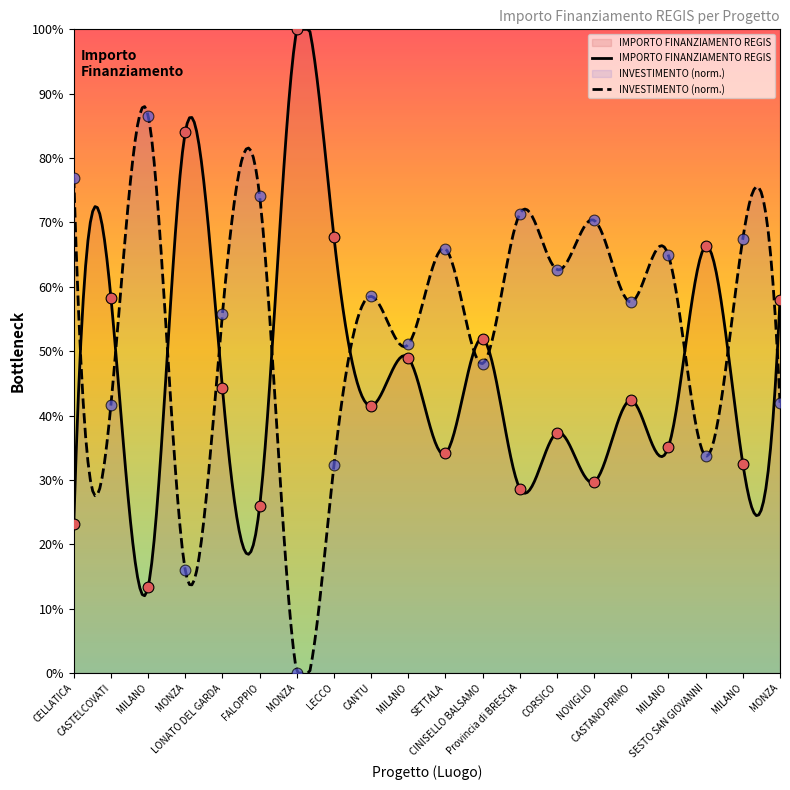

Between CASTANO PRIMO and CELLATICA, which is larger?

CASTANO PRIMO